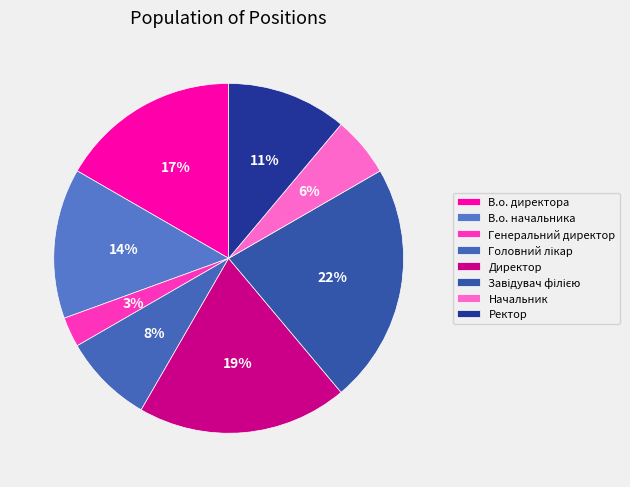

What portion of the pie excludes В.о. начальника?

86.1%